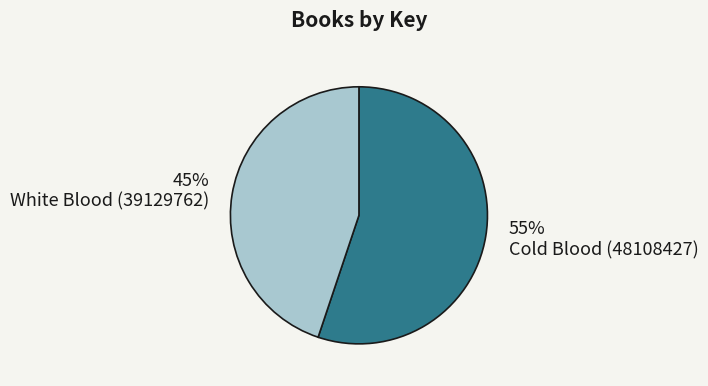

To the nearest percent, what portion does White Blood (39129762) represent?

45%